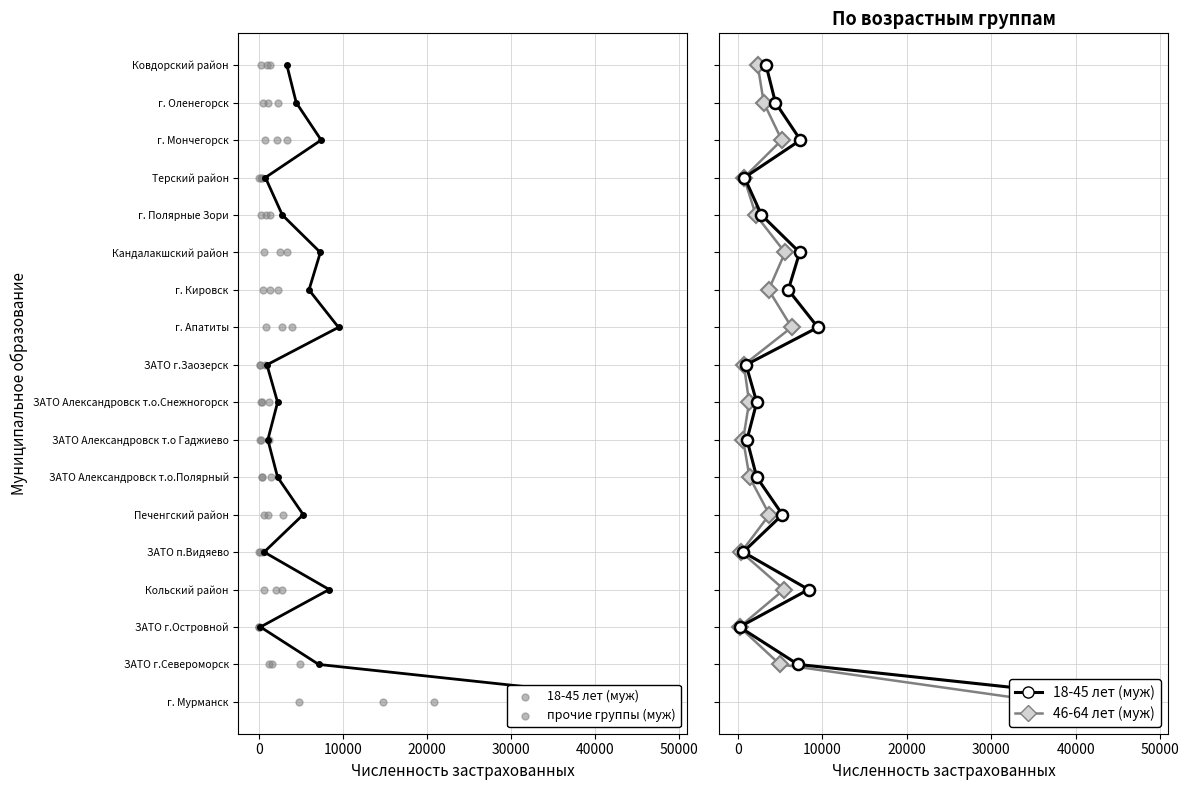

Which series contains the lowest Y value?

18-45 лет (муж)